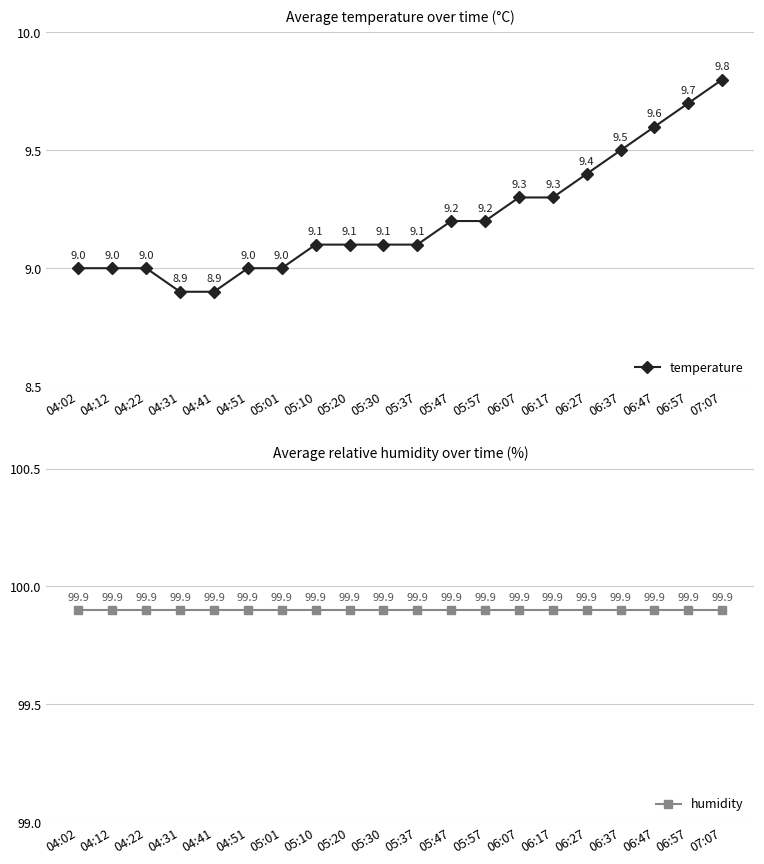

Reading left to right, what are all the values shown in this chart?

temperature: 04:02=9.0	04:12=9.0	04:22=9.0	04:31=8.9	04:41=8.9	04:51=9.0	05:01=9.0	05:10=9.1	05:20=9.1	05:30=9.1	05:37=9.1	05:47=9.2	05:57=9.2	06:07=9.3	06:17=9.3	06:27=9.4	06:37=9.5	06:47=9.6	06:57=9.7	07:07=9.8
humidity: 04:02=99.9	04:12=99.9	04:22=99.9	04:31=99.9	04:41=99.9	04:51=99.9	05:01=99.9	05:10=99.9	05:20=99.9	05:30=99.9	05:37=99.9	05:47=99.9	05:57=99.9	06:07=99.9	06:17=99.9	06:27=99.9	06:37=99.9	06:47=99.9	06:57=99.9	07:07=99.9